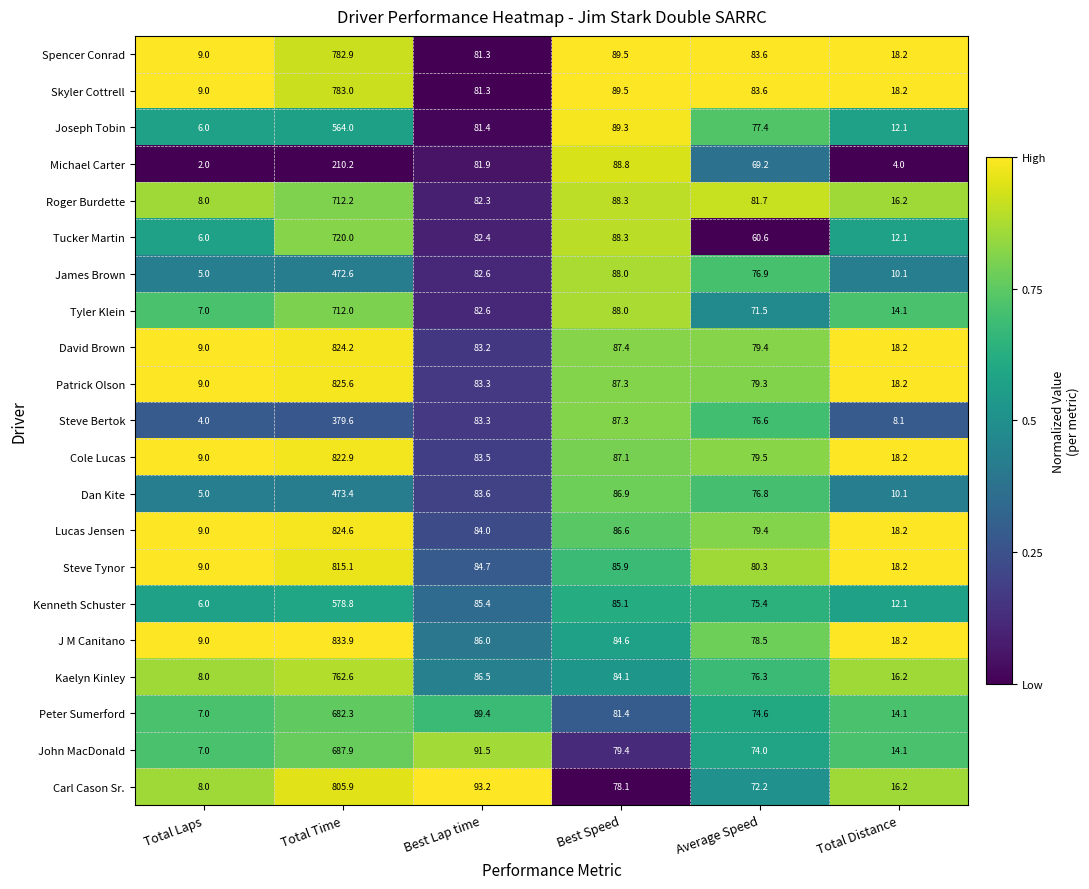

What is the greatest value displayed?

833.9